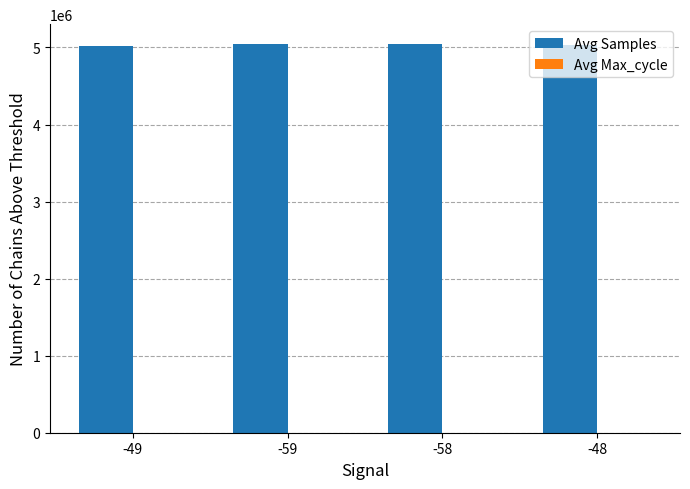

What is the sum of the Avg Samples values at -59 and -49?

10054369